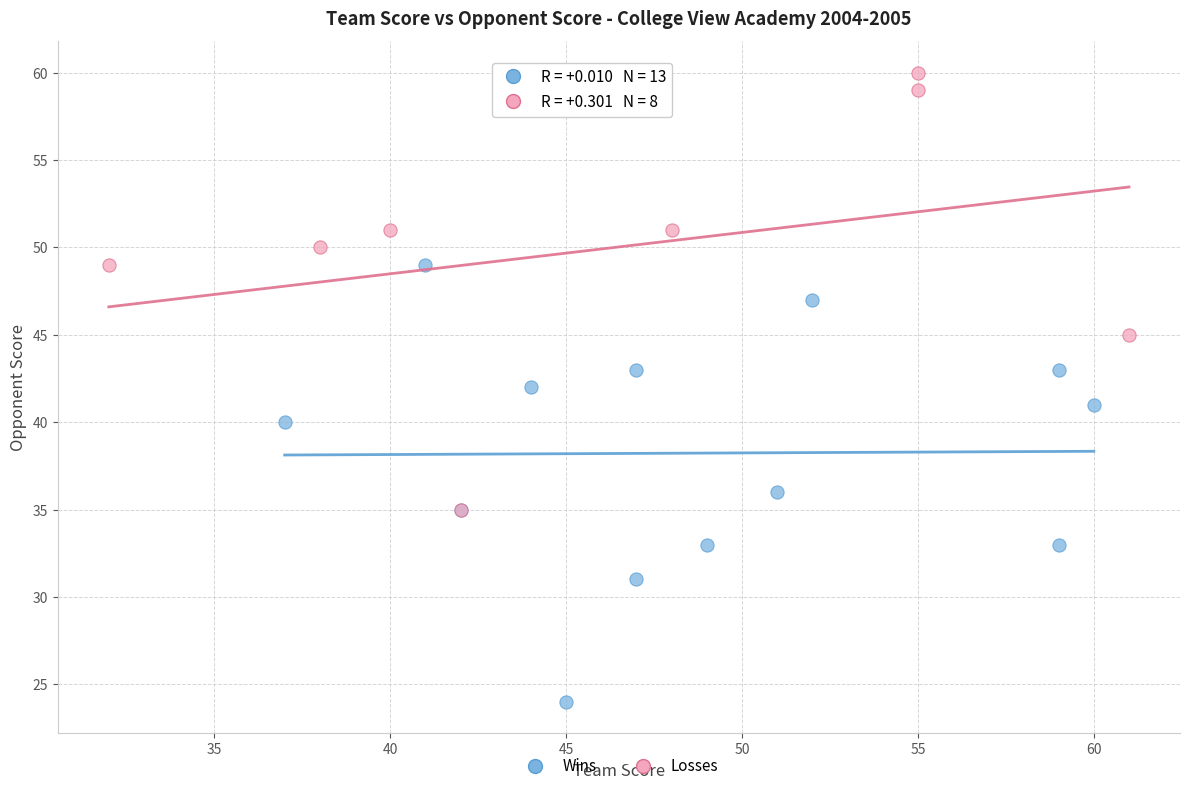

Which series contains the highest Y value?

Losses